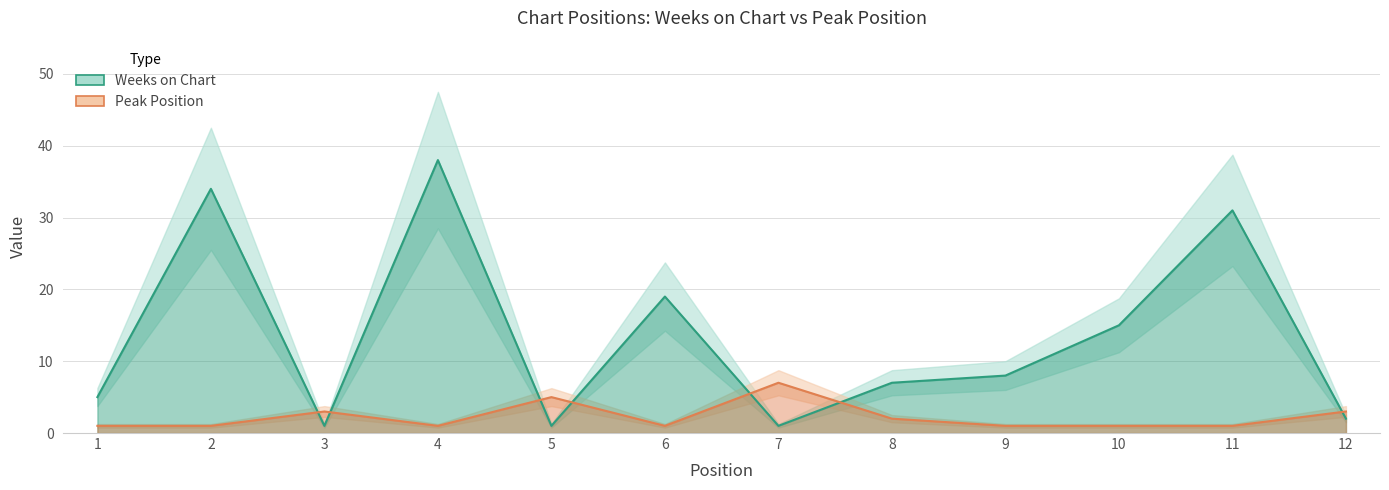

What is the average value of the Weeks on Chart series?

14